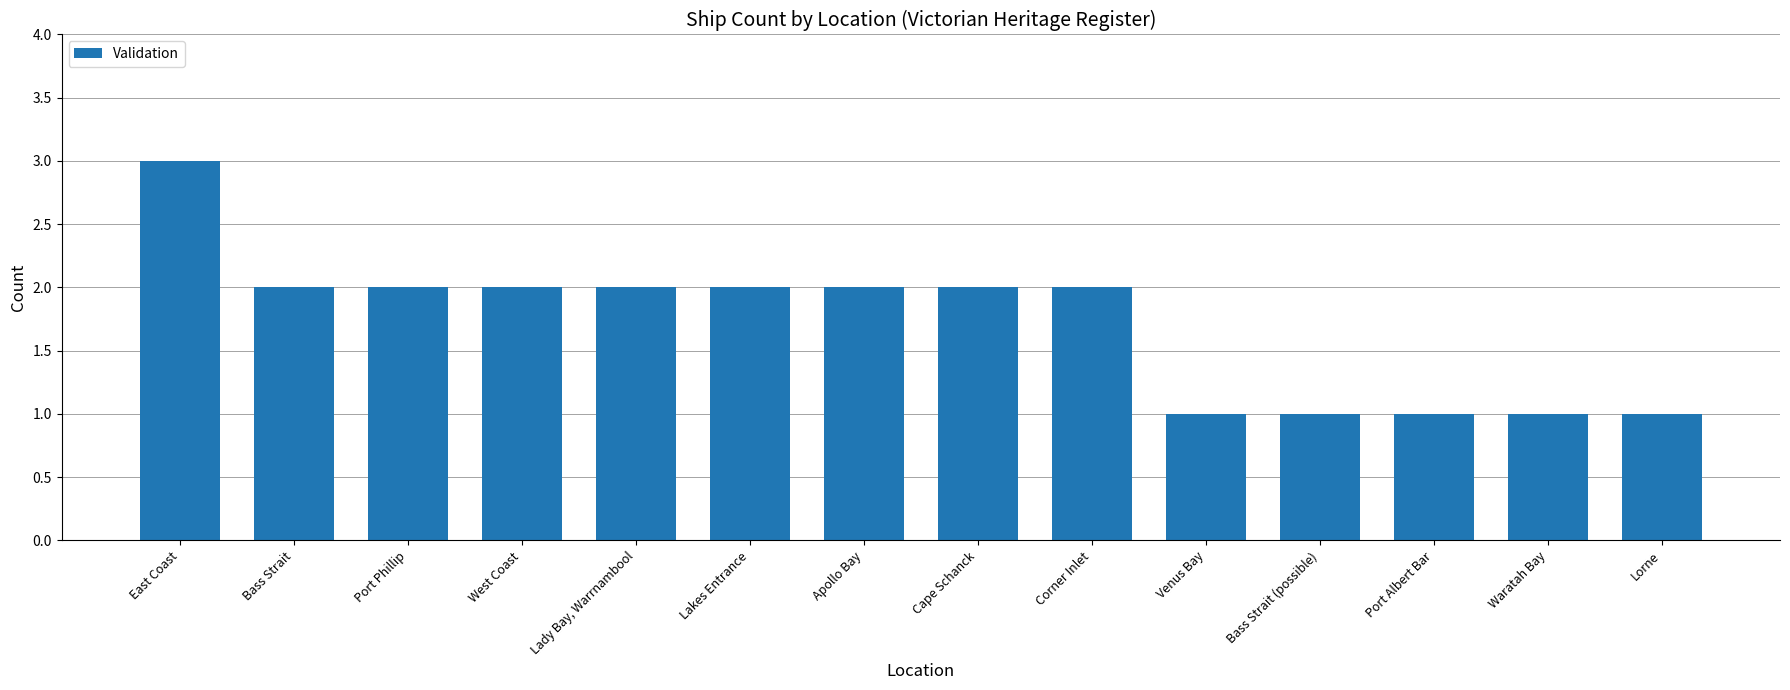

What is the sum of the values at Venus Bay and Lorne?

2